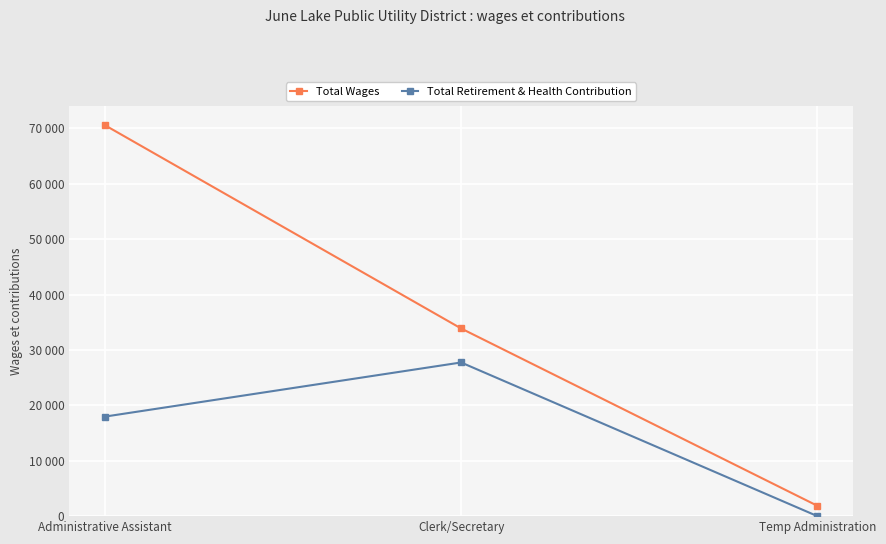

What is the value of the Total Wages point at the 1st from the left?

70589